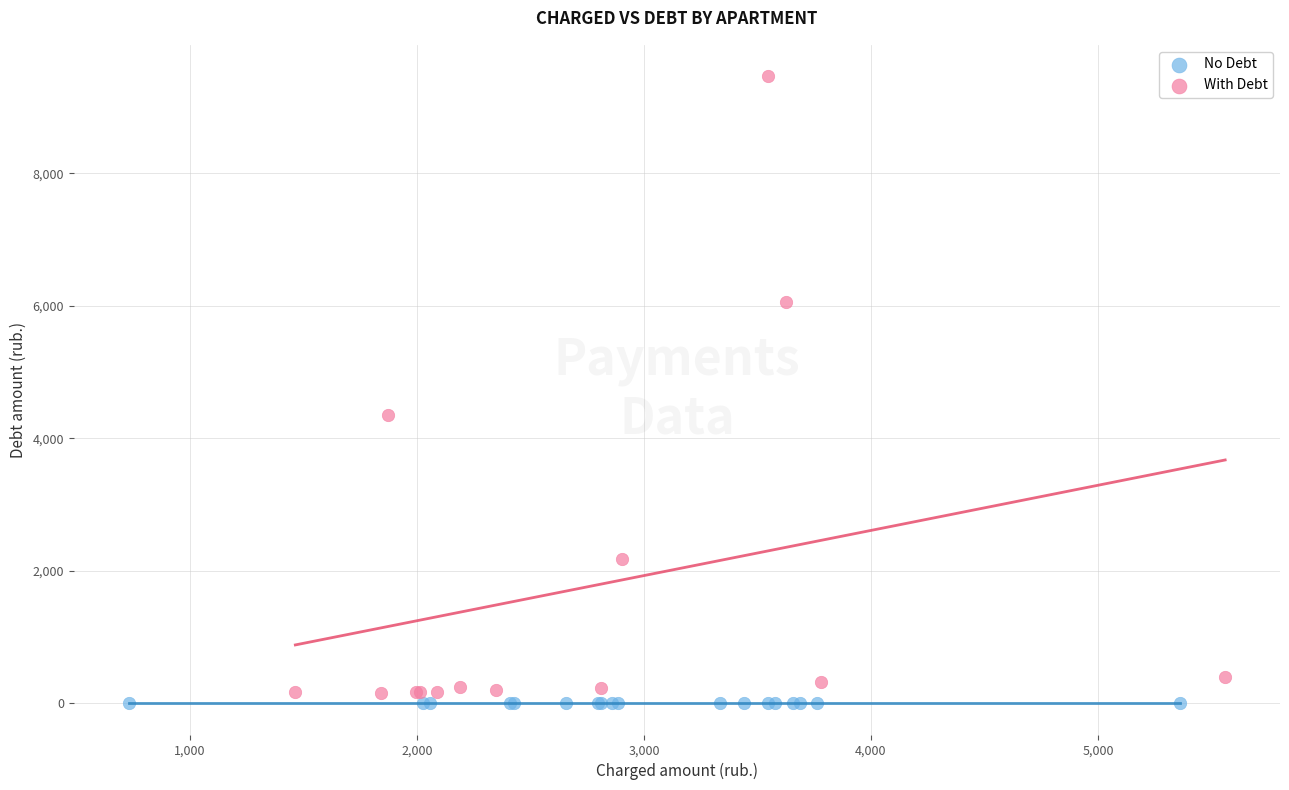

Which series contains the highest Y value?

With Debt